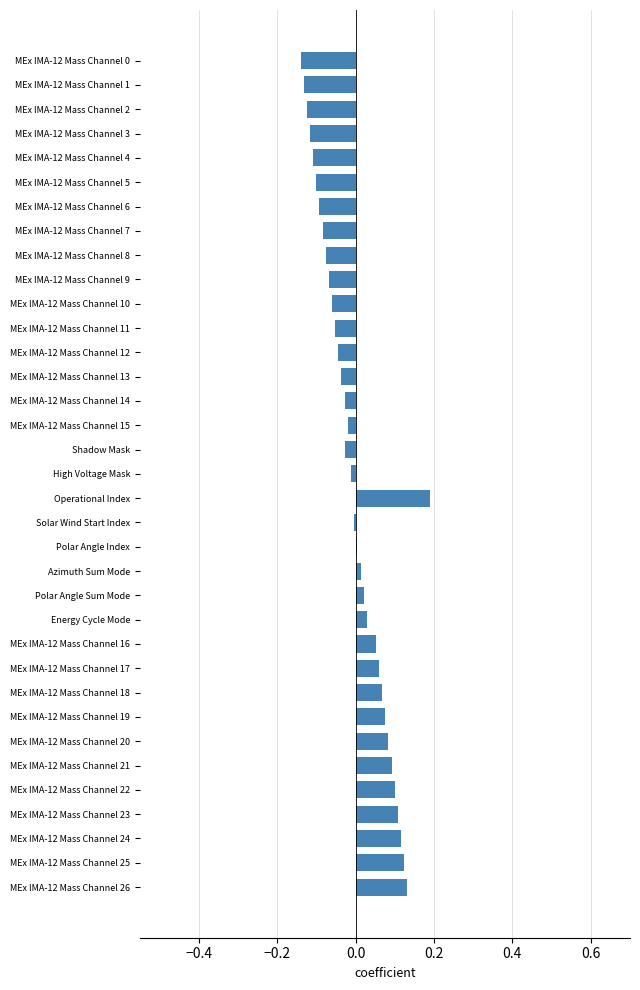

Which has a higher value, MEx IMA-12 Mass Channel 26 or MEx IMA-12 Mass Channel 0?

MEx IMA-12 Mass Channel 26